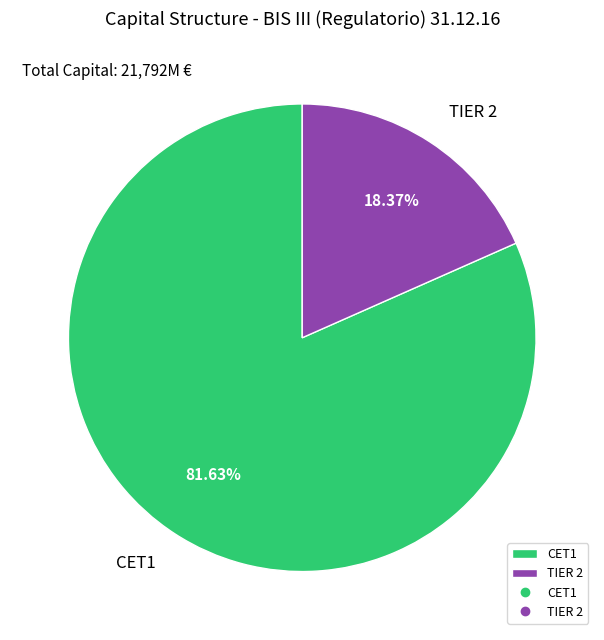

How many slices are in this pie chart?

2